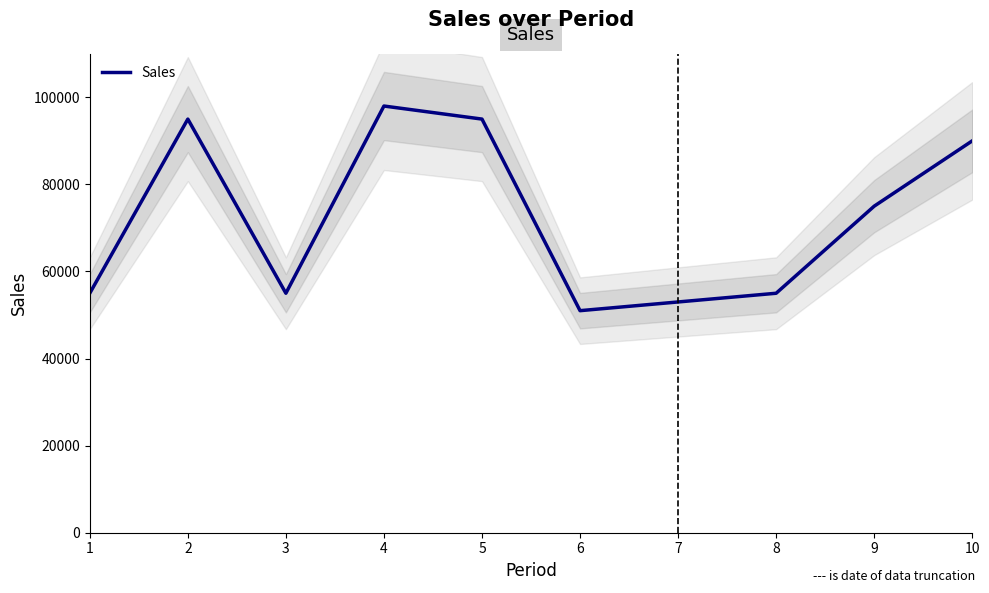

What is the sum of all values?

722000